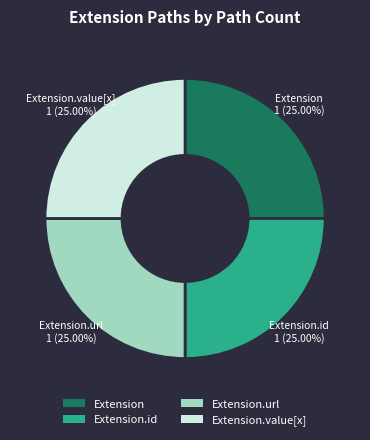

Combined, what portion of the pie is Extension.id and Extension.url?

50.0%